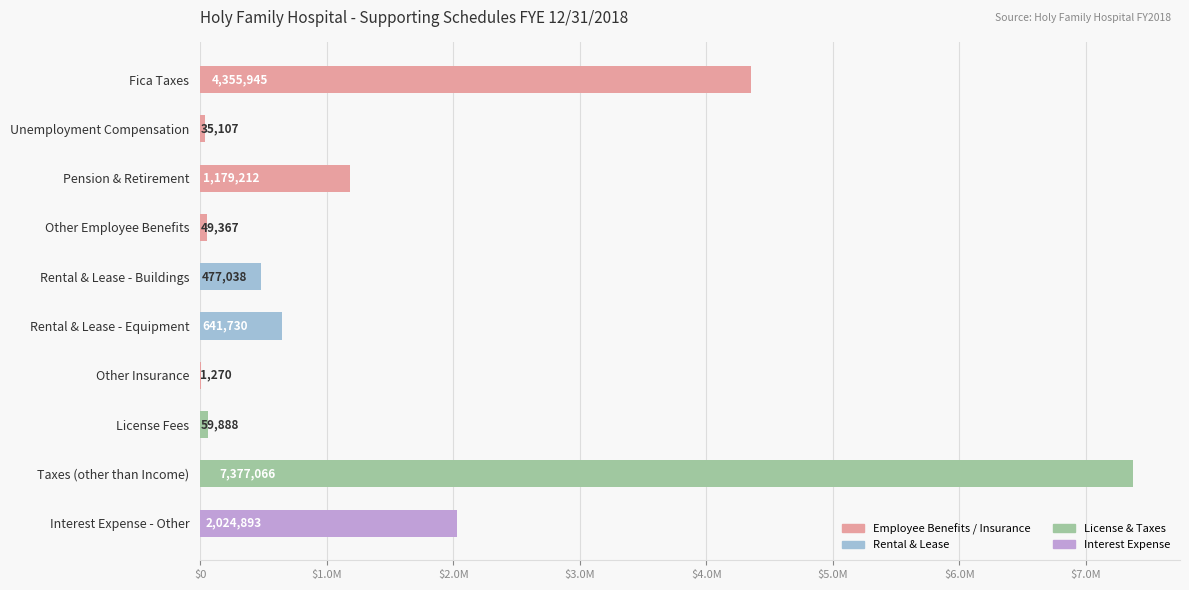

What is the greatest value displayed?

7377065.8